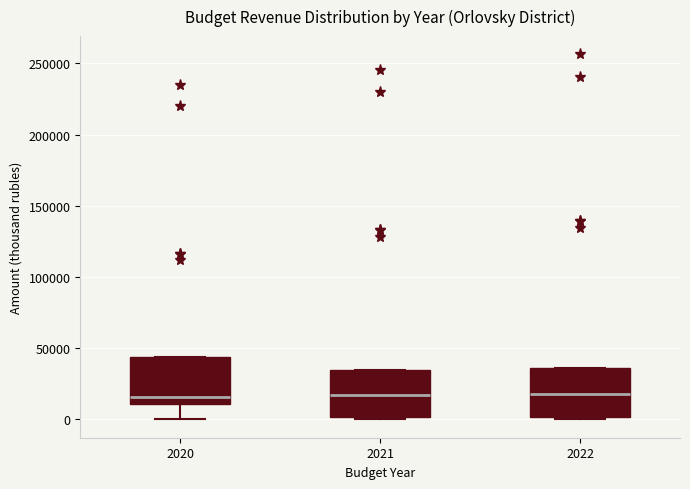

Reading left to right, transcribe this box plot: for each box, give where its median line is, the range the box spans, and where its two whiskers end, as read against the y-axis. The values are not printed on the chart, so give them approximately, as read against the axis.

2020: median 15000, box 10000 to 45000, whiskers 0 to 45000
2021: median 15000, box 0 to 35000, whiskers 0 (just below the box's lower edge) to 35000
2022: median 20000, box 0 to 35000, whiskers 0 (just below the box's lower edge) to 35000